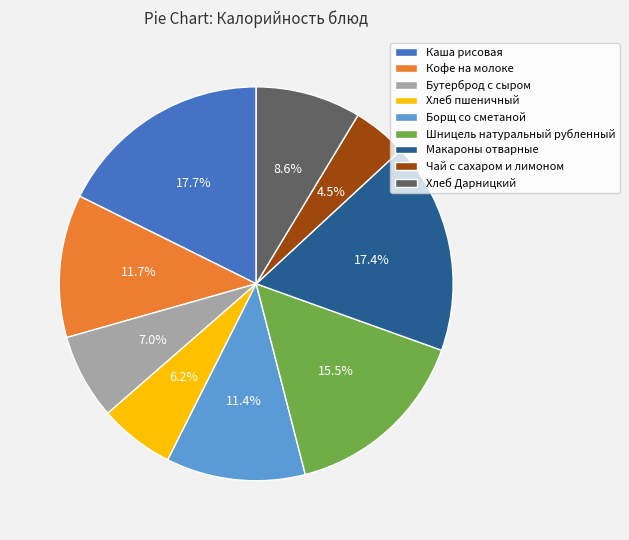

To the nearest percent, what is the difference between the Чай с сахаром и лимоном and Хлеб Дарницкий slice percentages?

4%